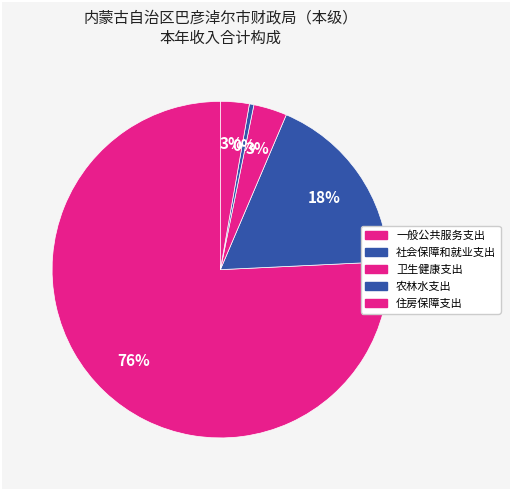

Is it true that 住房保障支出 is 9% of the pie?

False